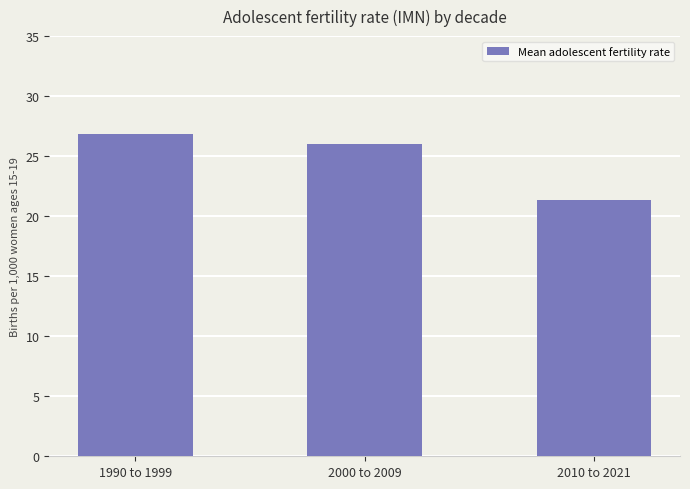

Reading right to left, transcribe all the data shown in this chart.

21.4	26.0	26.9